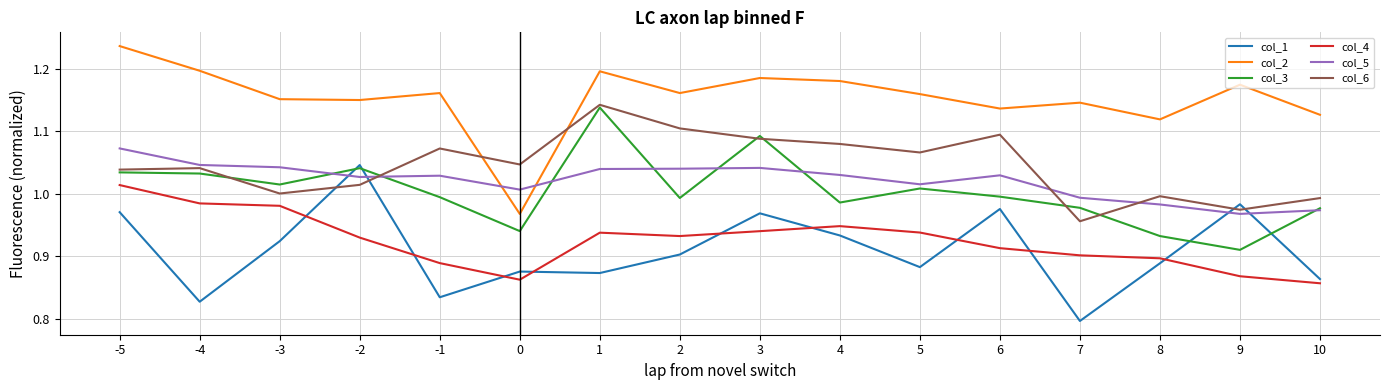

What is the difference between the highest and lowest values at 6?

0.2